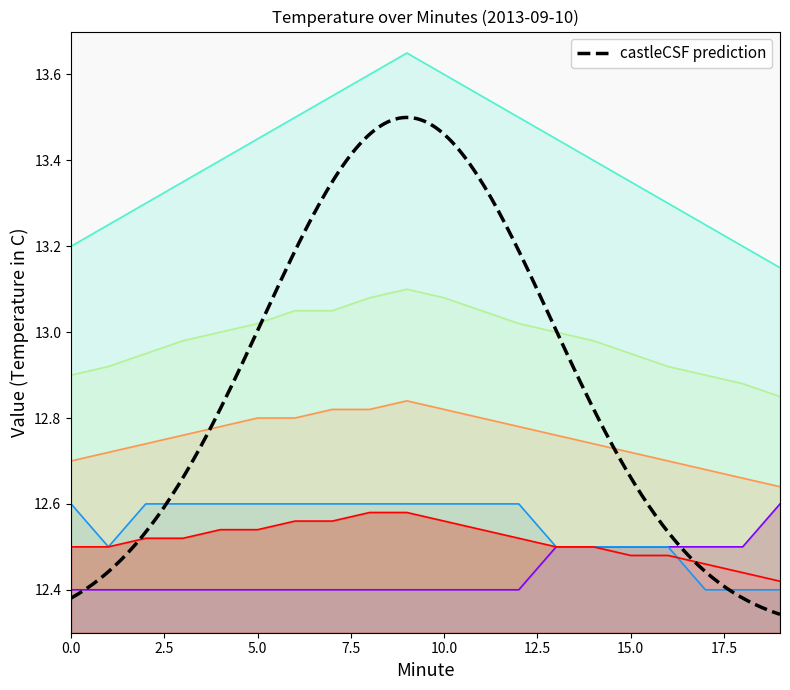

What is the spread (max minus min) of values at 5?

1.0